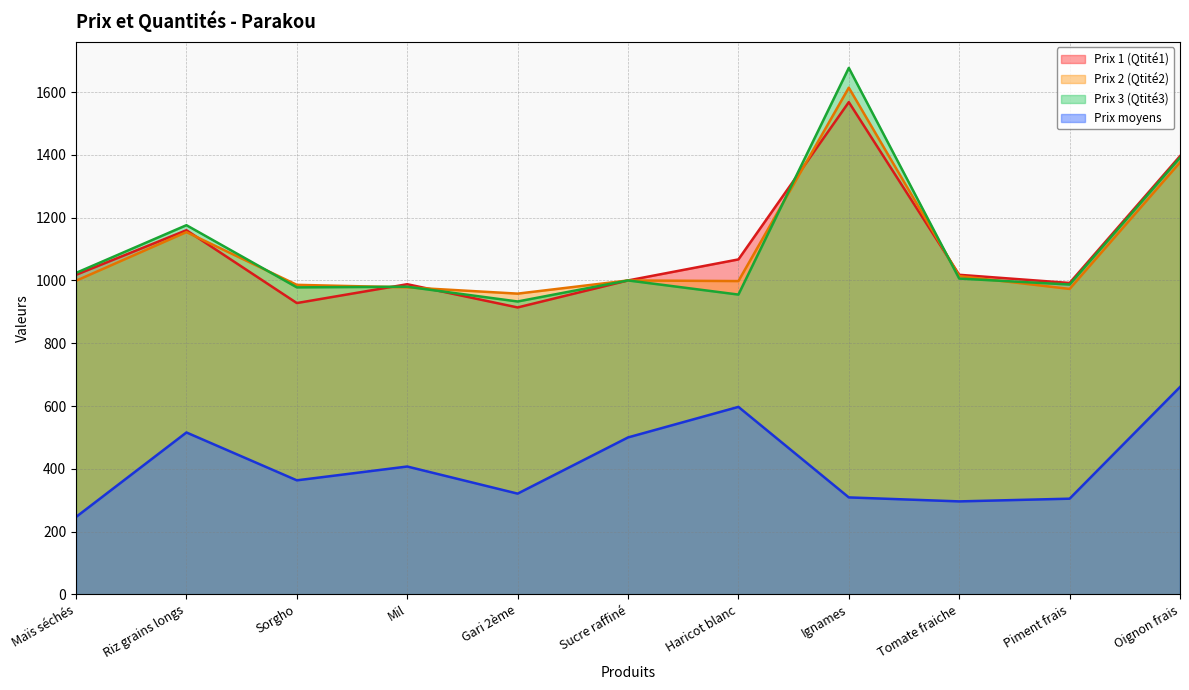

What is the difference between the Prix 3 (Qtité3) values at Piment frais and Gari 2ème?

54.0